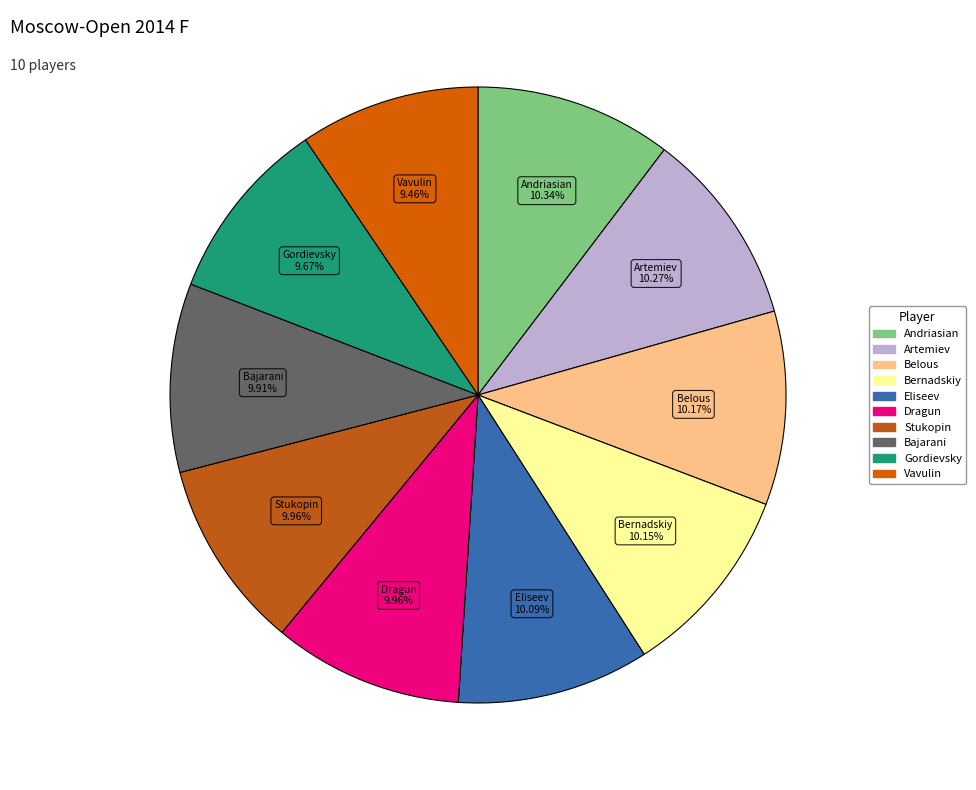

To the nearest percent, what is the average slice percentage?

10%